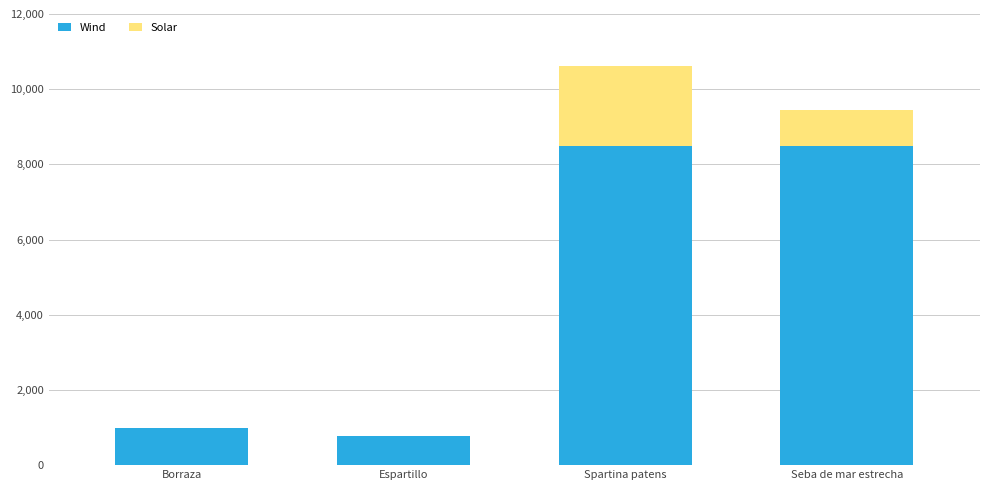

Reading right to left, what are the values for Wind?

Seba de mar estrecha=8500	Spartina patens=8500	Espartillo=765	Borraza=989